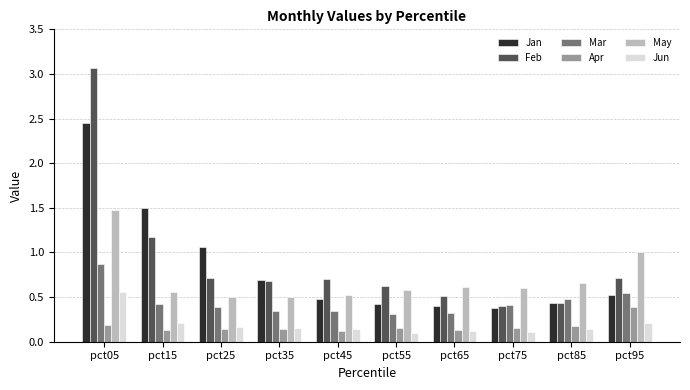

List the series in order of their peak value, highest first.

Feb, Jan, May, Mar, Jun, Apr